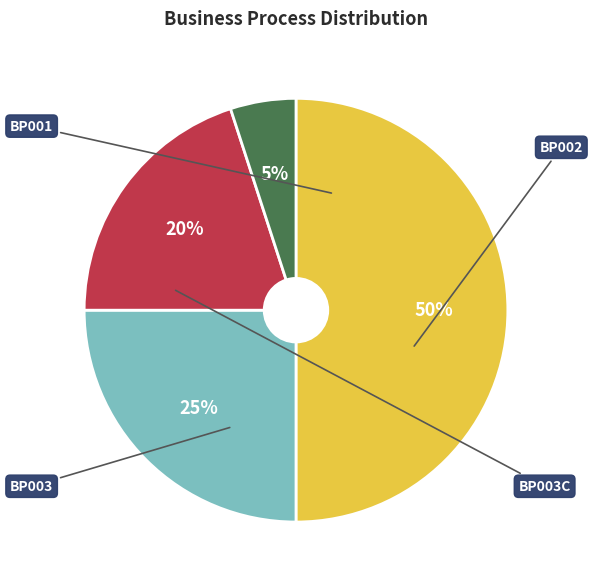

How many slices are in this pie chart?

4